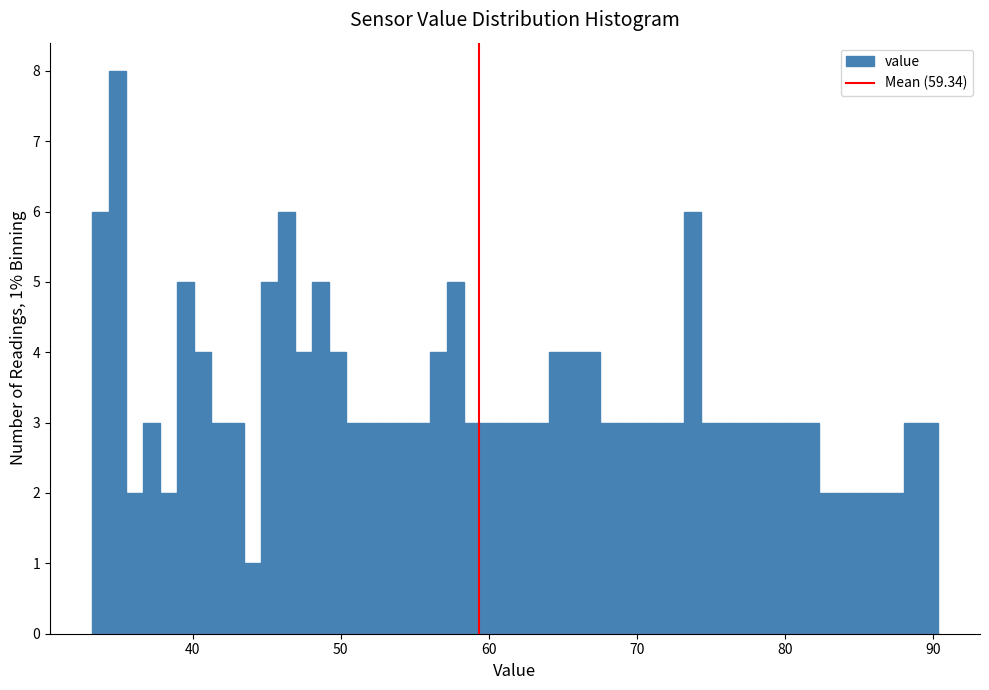

Read against the x-axis, roughly where is the centre of the tallest bar?

35